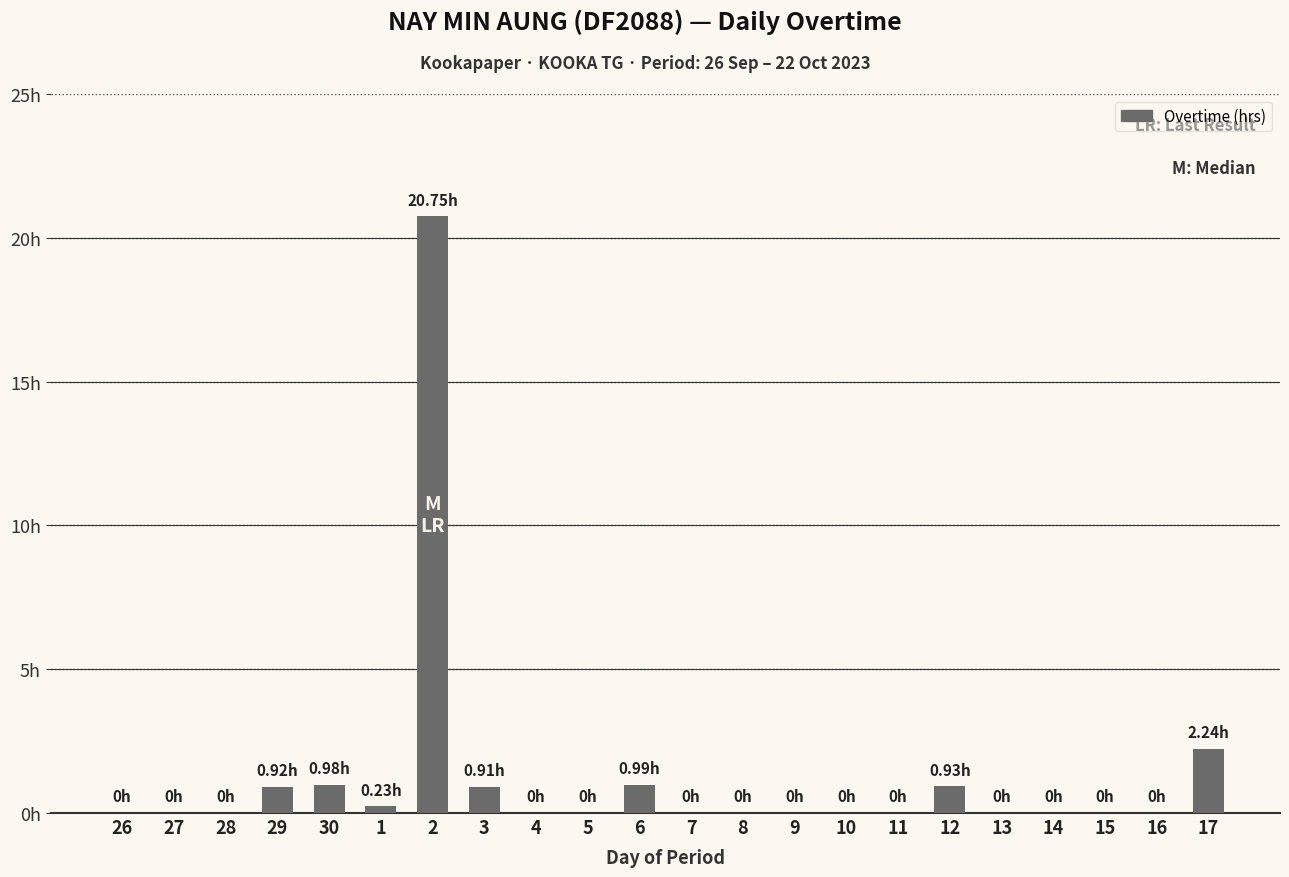

True or false: the data shows 0.0 at 9.

True